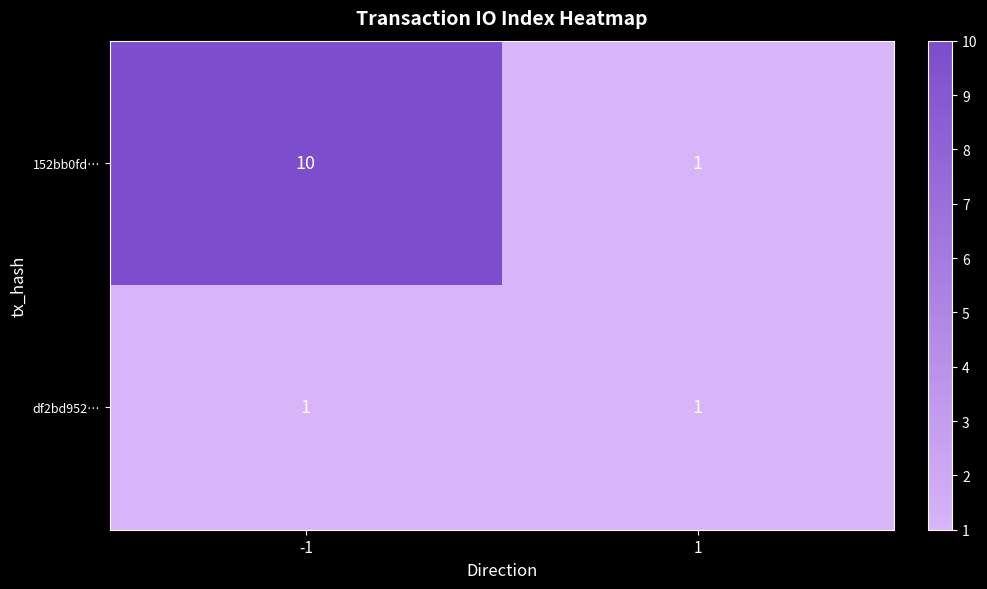

True or false: df2bd952… has a value of 2 at -1.

False